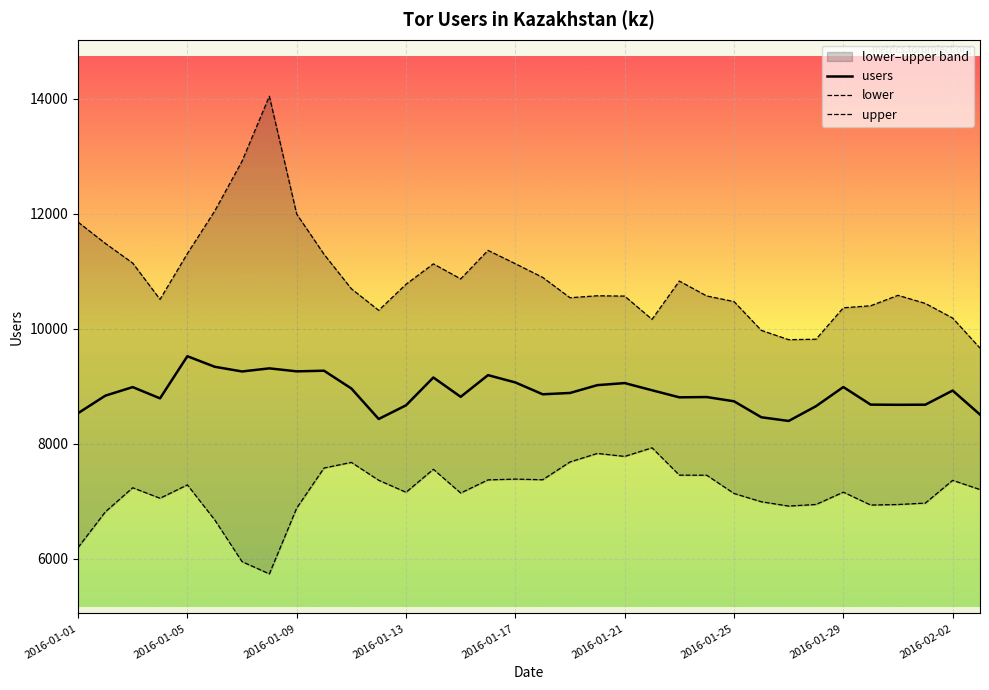

How many values in the lower series are below 7201?

17